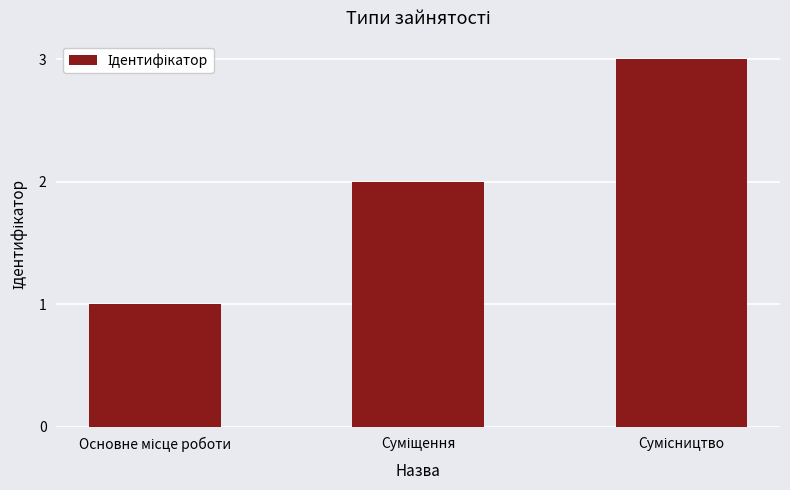

What is the sum of all values?

6